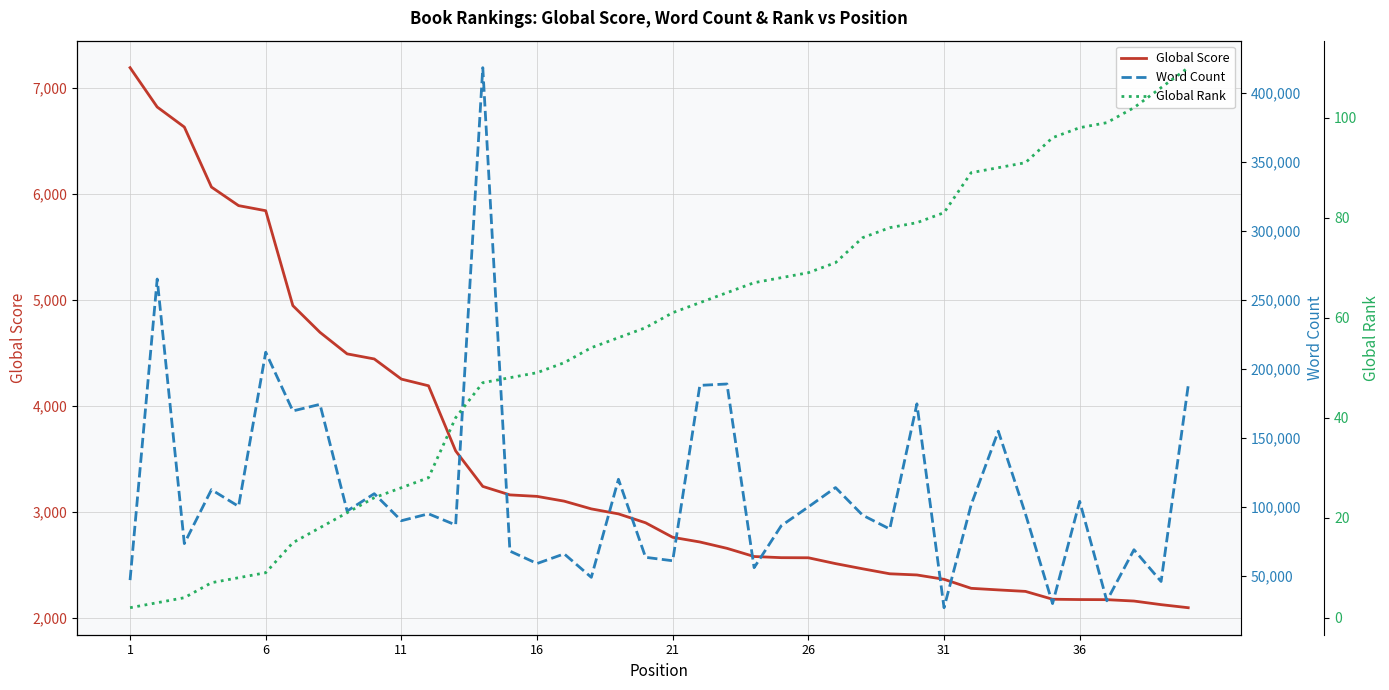

True or false: Word Count and Global Score intersect in this chart.

False